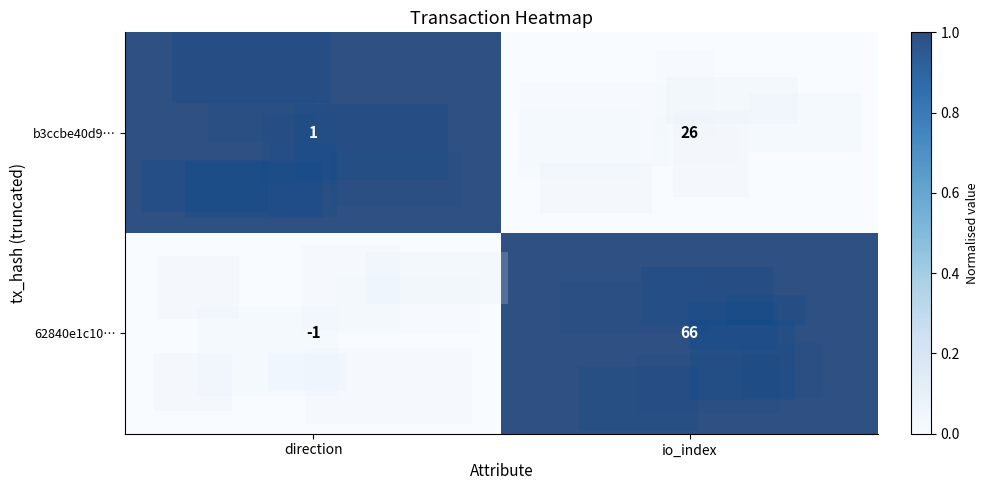

Where is 62840e1c10… nearest to the value 32?

direction